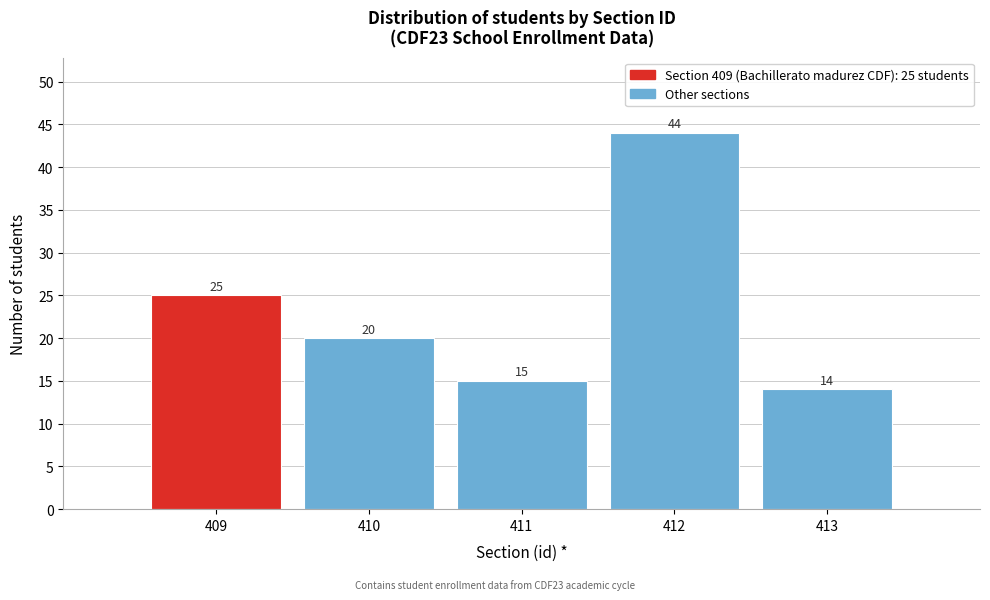

Reading left to right, what are all the values shown in this chart?

409=25	410=20	411=15	412=44	413=14